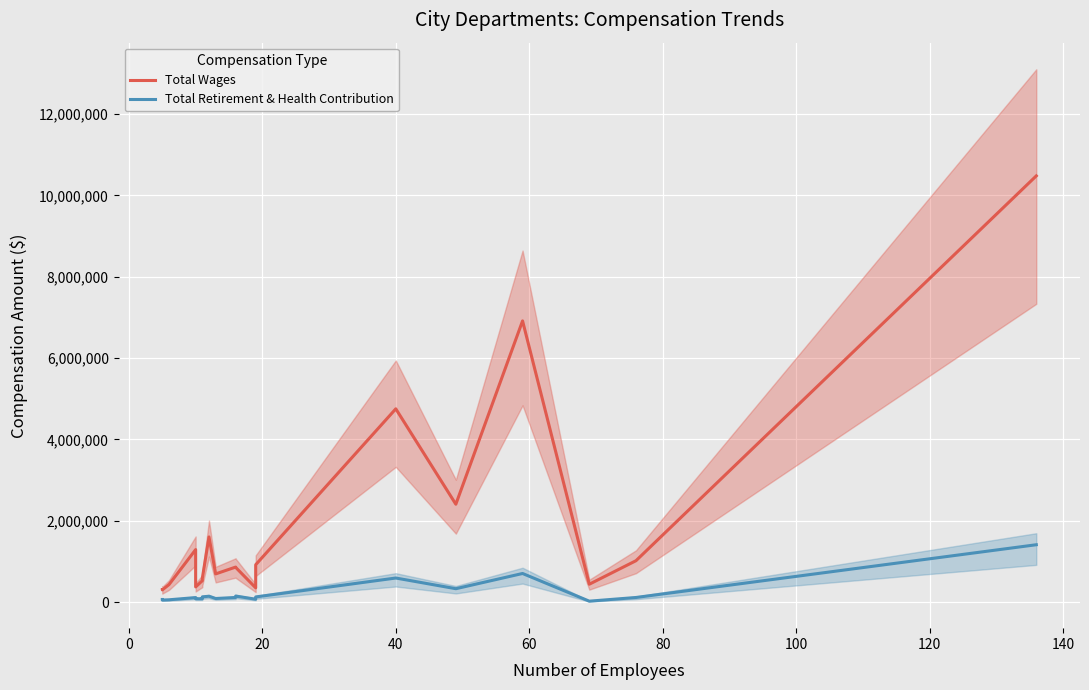

The Total Retirement & Health Contribution series shows 173729 at 40. True or false?

False